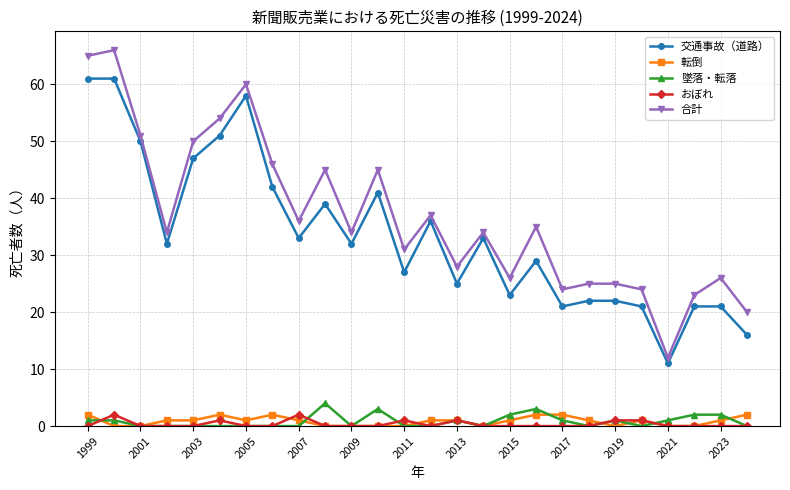

Reading left to right, extract all data points from this chart.

交通事故（道路）: 61	61	50	32	47	51	58	42	33	39	32	41	27	36	25	33	23	29	21	22	22	21	11	21	21	16
転倒: 2	0	0	1	1	2	1	2	1	0	0	0	0	1	1	0	1	2	2	1	0	1	0	0	1	2
墜落・転落: 1	1	0	0	0	0	0	0	0	4	0	3	0	0	1	0	2	3	1	0	1	0	1	2	2	0
おぼれ: 0	2	0	0	0	1	0	0	2	0	0	0	1	0	1	0	0	0	0	0	1	1	0	0	0	0
合計: 65	66	51	34	50	54	60	46	36	45	34	45	31	37	28	34	26	35	24	25	25	24	12	23	26	20